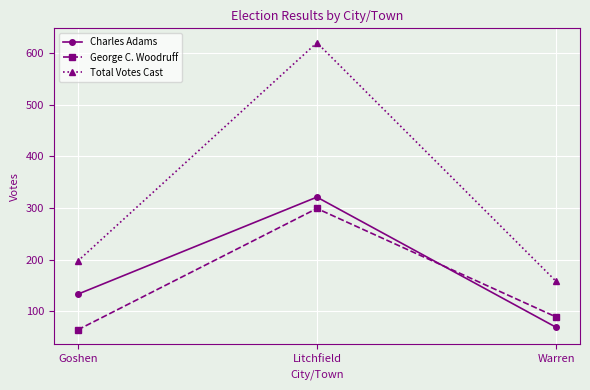

Is it true that Charles Adams equals 170 at Litchfield?

False